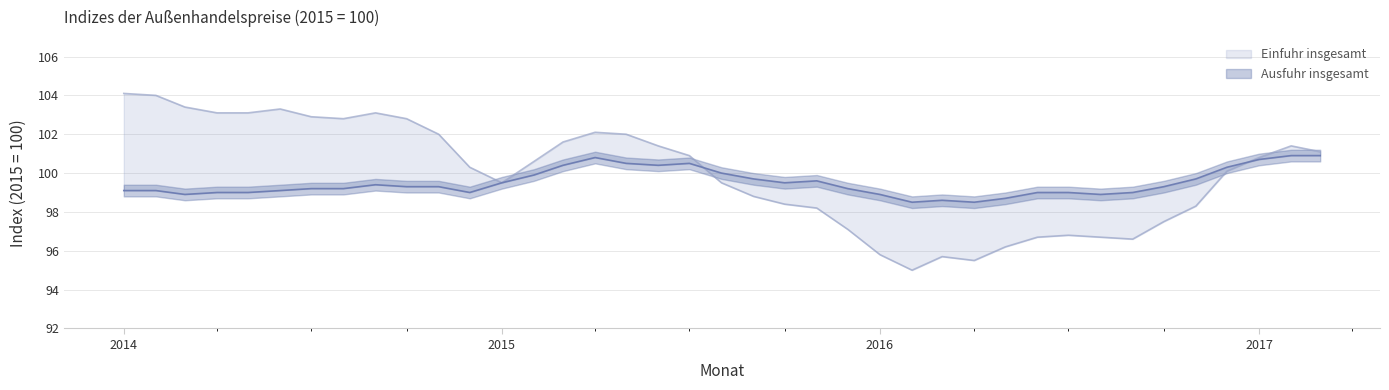

What is the sum of all Ausfuhr insgesamt values?

3880.5